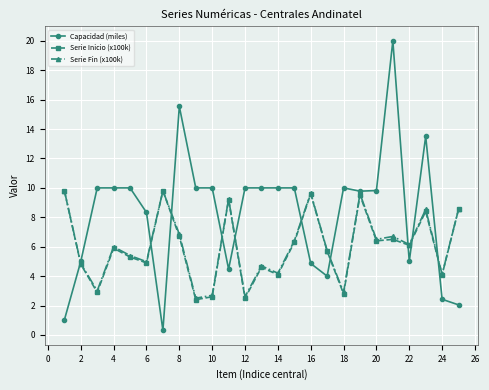

What is the highest value of the Serie Fin (x100k) series?

9.8